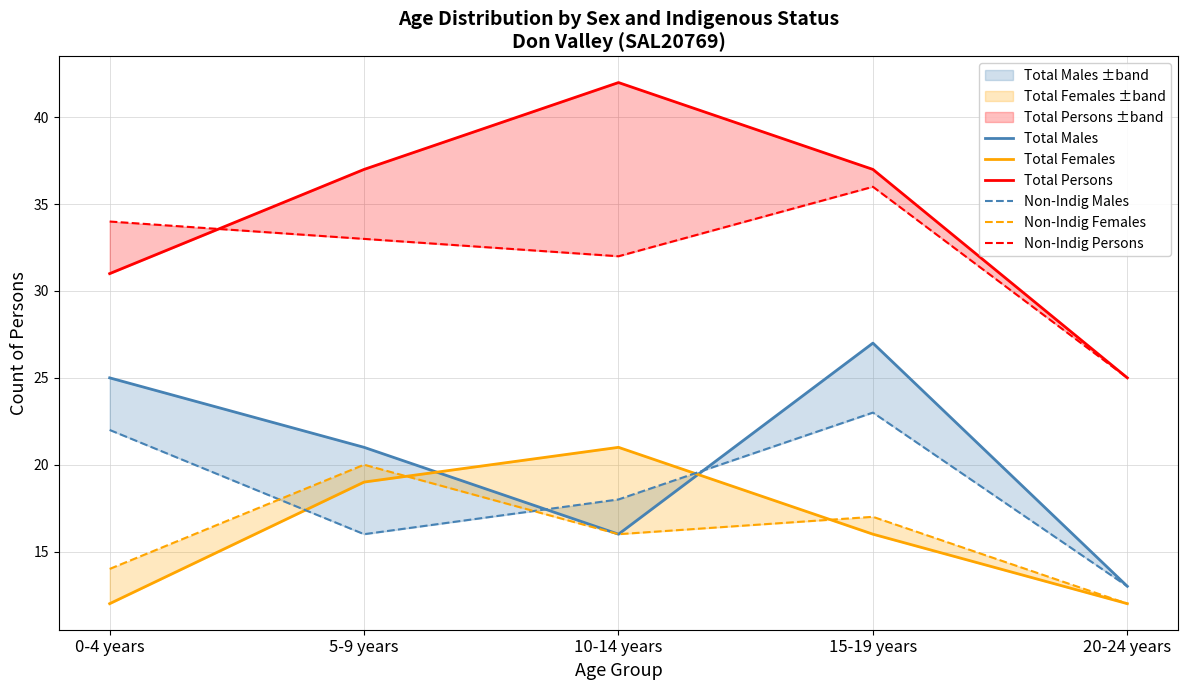

What is the value of the Total Persons point at the 2nd from the left?

37